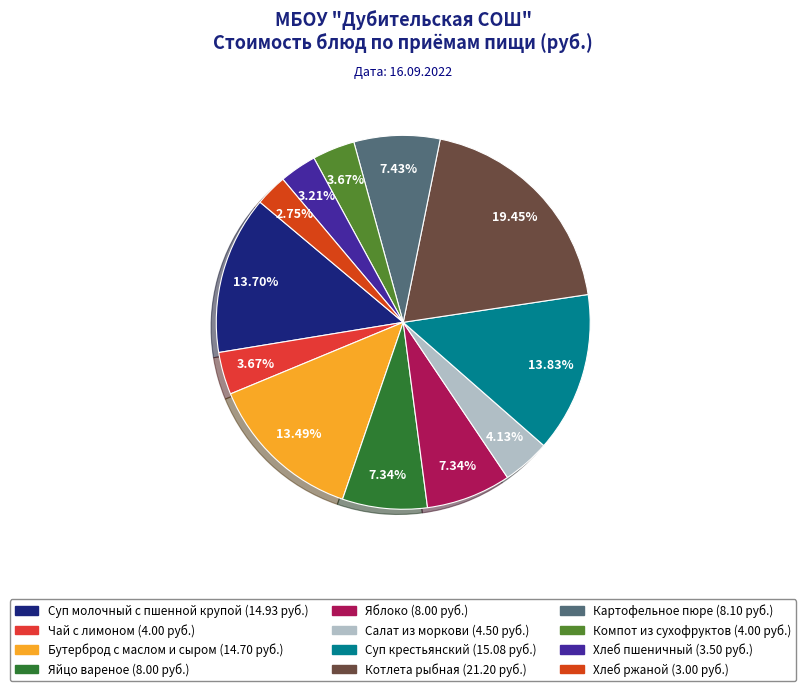

What percentage do Суп крестьянский and Чай с лимоном together represent?

17.5%